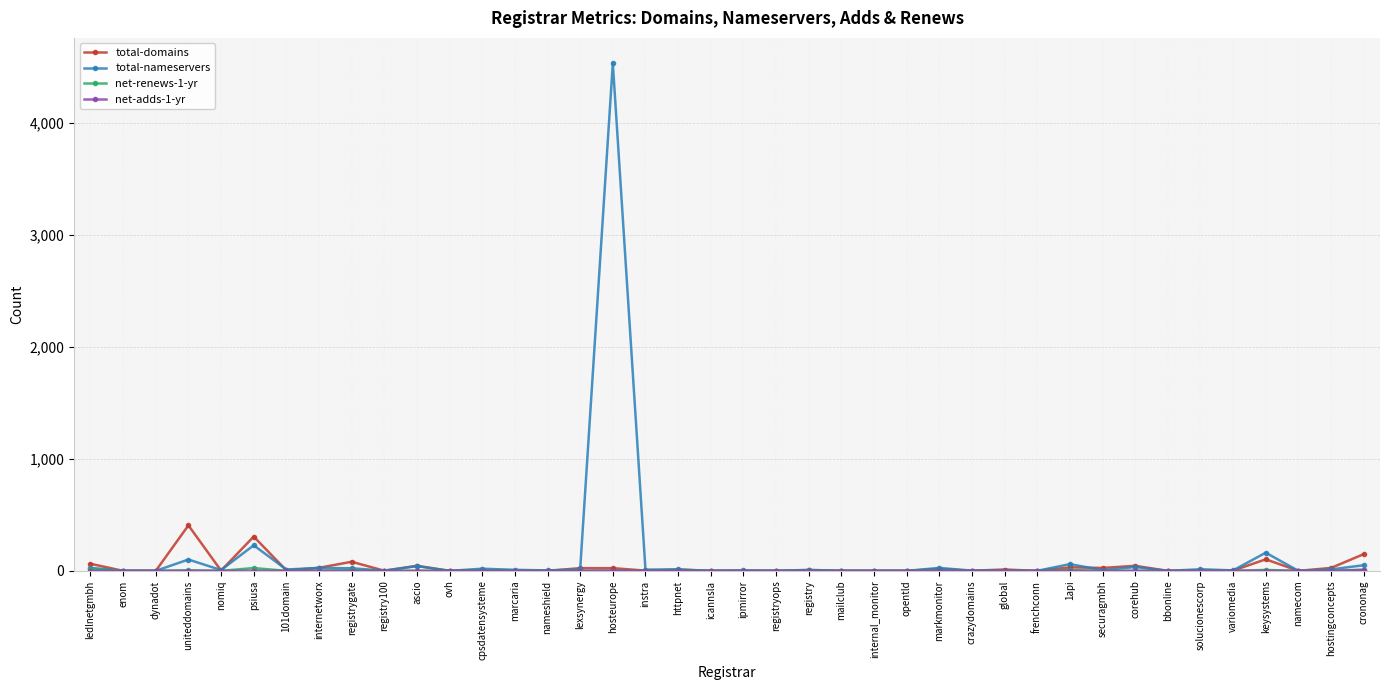

True or false: total-domains has more than 1 points higher than both neighbors.

True